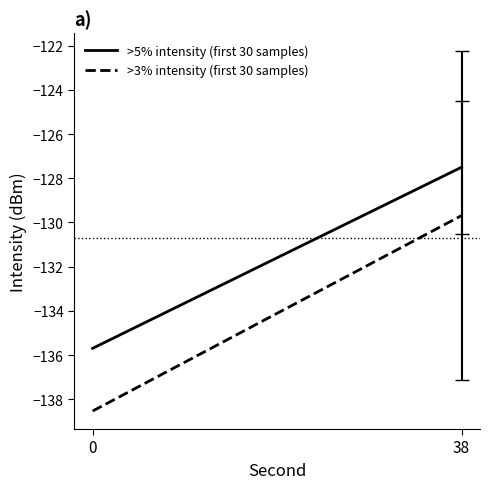

What are all the series names shown in the legend?

>5% intensity (first 30 samples), >3% intensity (first 30 samples)